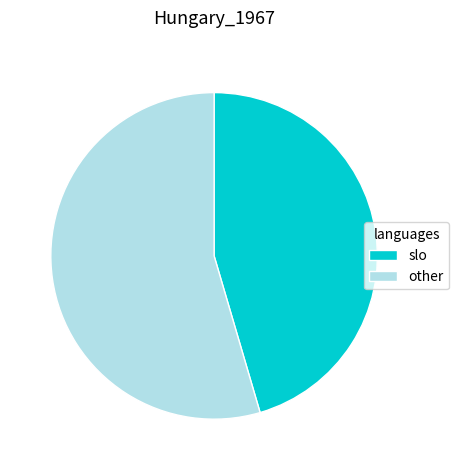

True or false: slo accounts for 45% of the total.

True